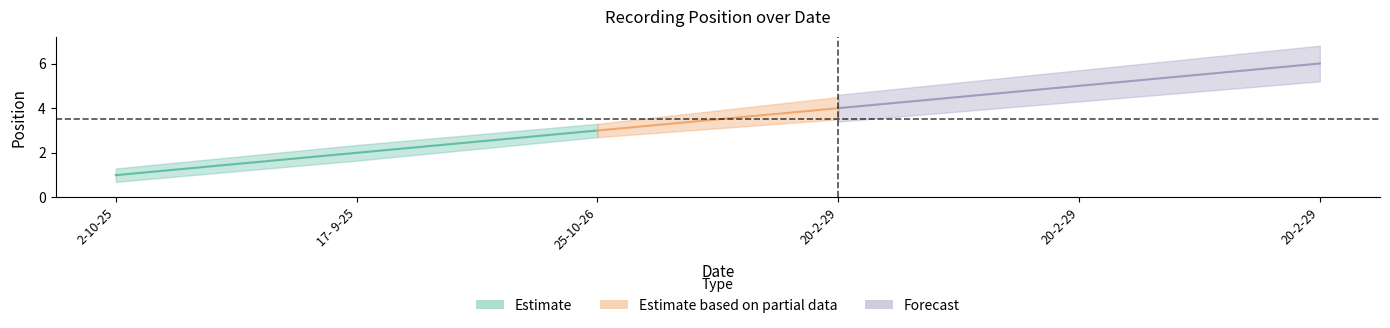

True or false: there are more than 0 points higher than both neighbors.

False